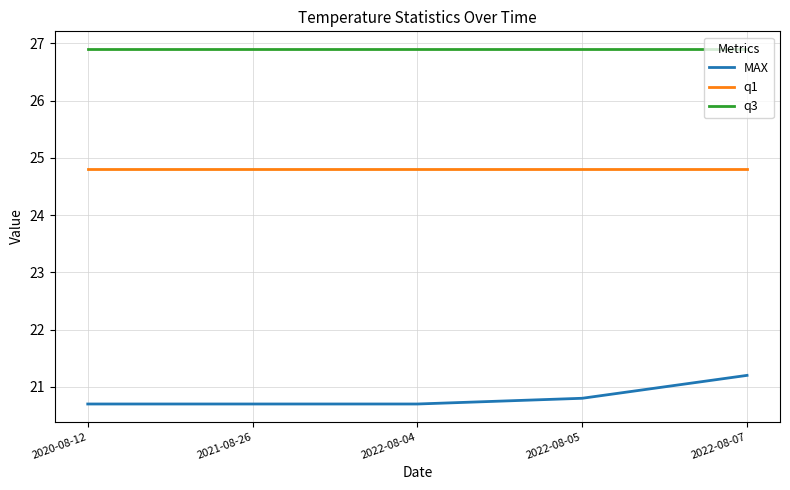

Is this an area chart (filled region under the line)?

No